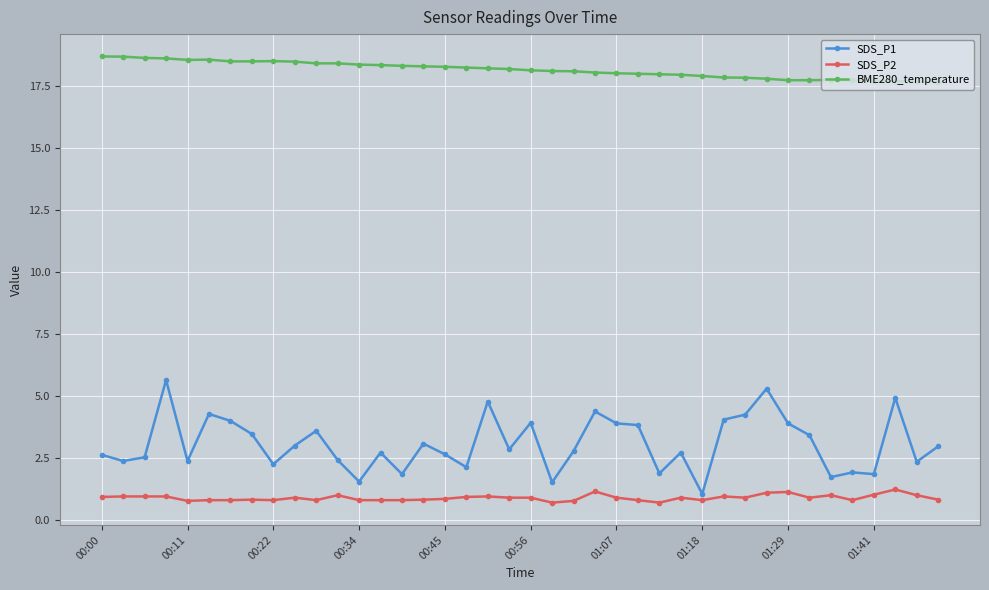

True or false: SDS_P1 and BME280_temperature cross at least once.

False